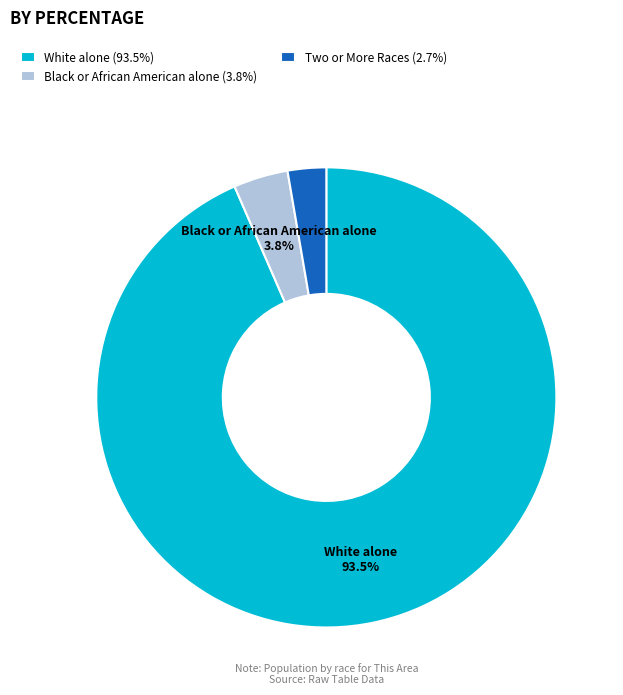

Is there any slice that represents more than half of the pie?

Yes